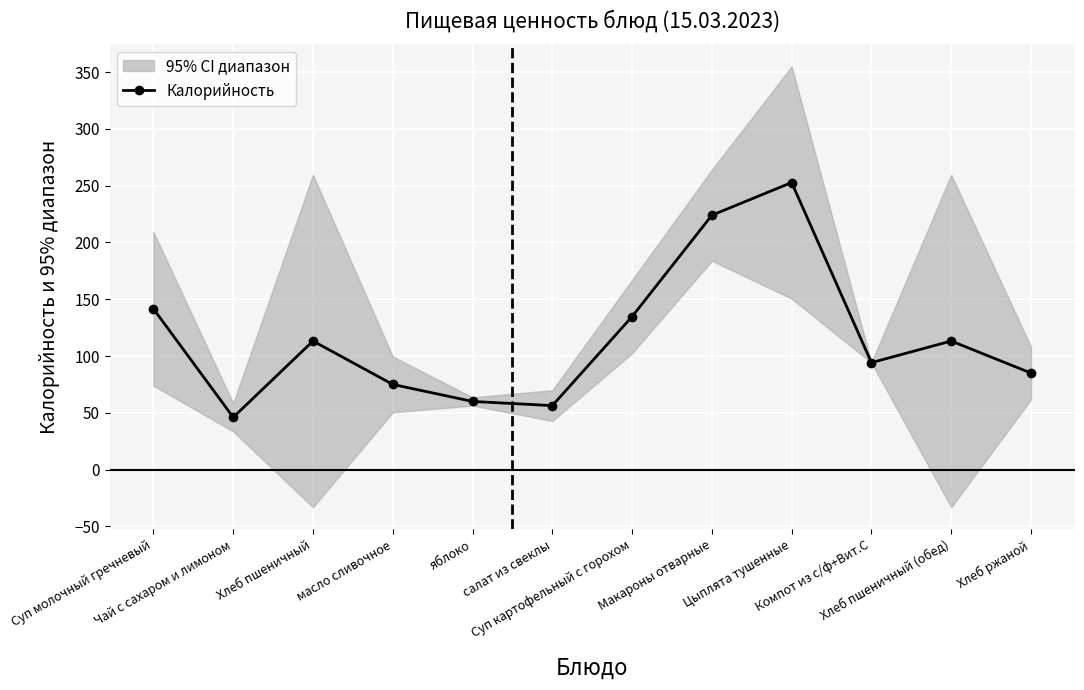

What is the average value?

116.3